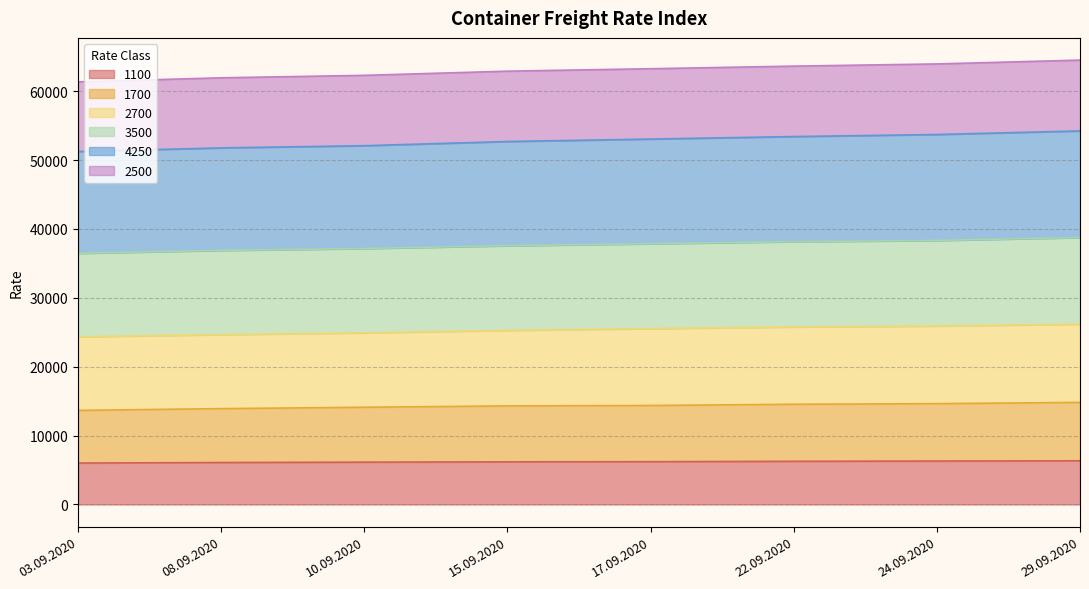

List the labels in order of 2700 value, smallest first.

03.09.2020, 08.09.2020, 10.09.2020, 15.09.2020, 17.09.2020, 22.09.2020, 24.09.2020, 29.09.2020